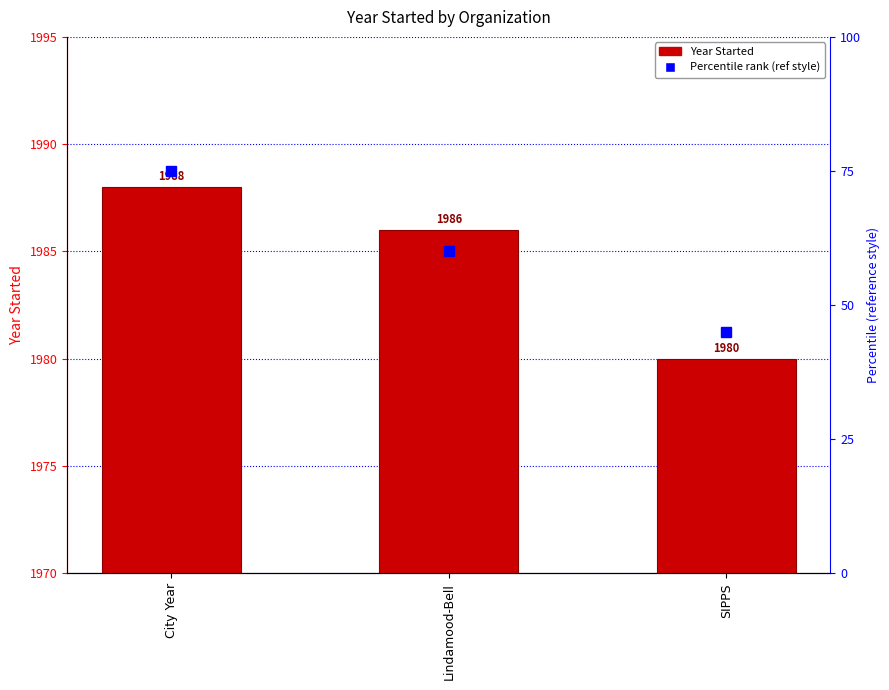

What is the maximum value for Year Started?

1988